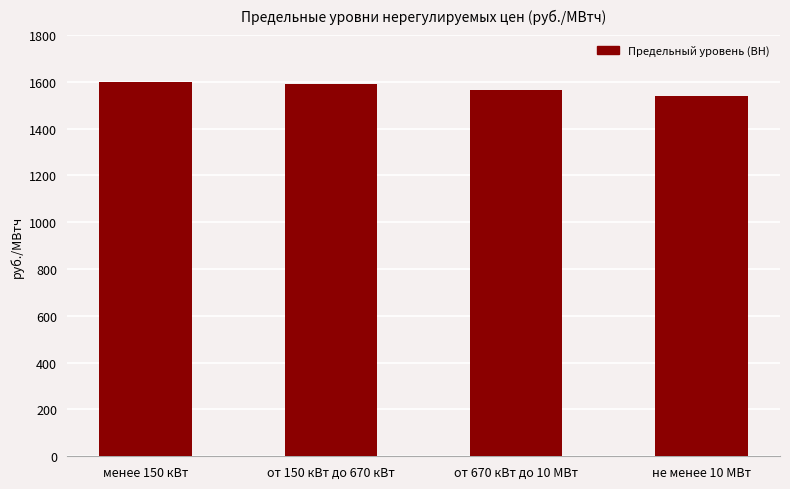

Reading right to left, what are all the values shown in this chart?

не менее 10 МВт=1540.0	от 670 кВт до 10 МВт=1563.3	от 150 кВт до 670 кВт=1592.7	менее 150 кВт=1600.2